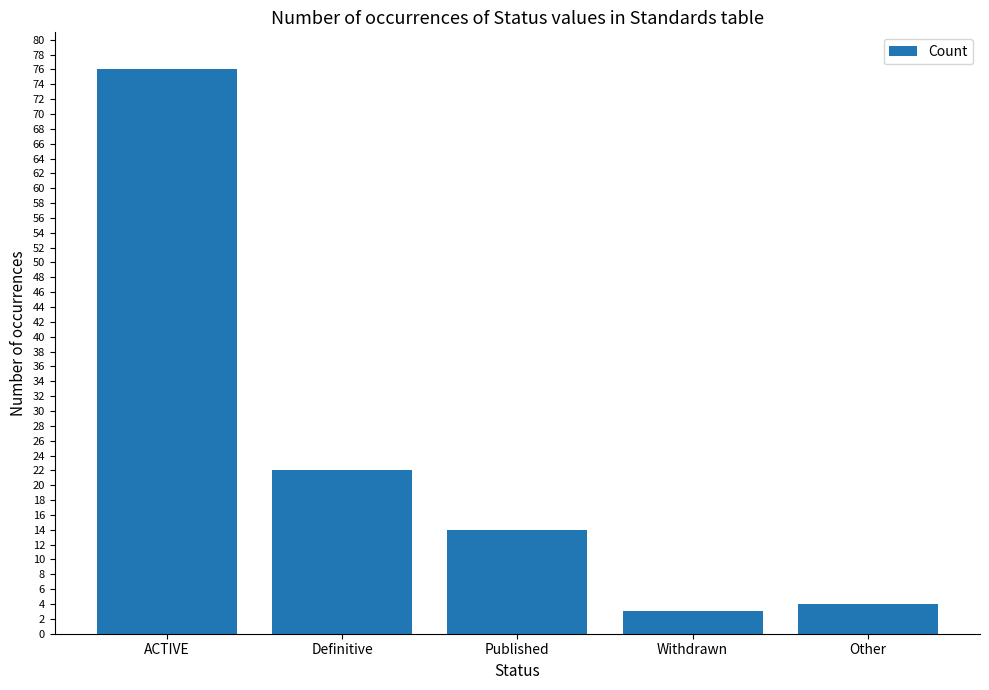

Where is the data nearest to the value 39?

Definitive